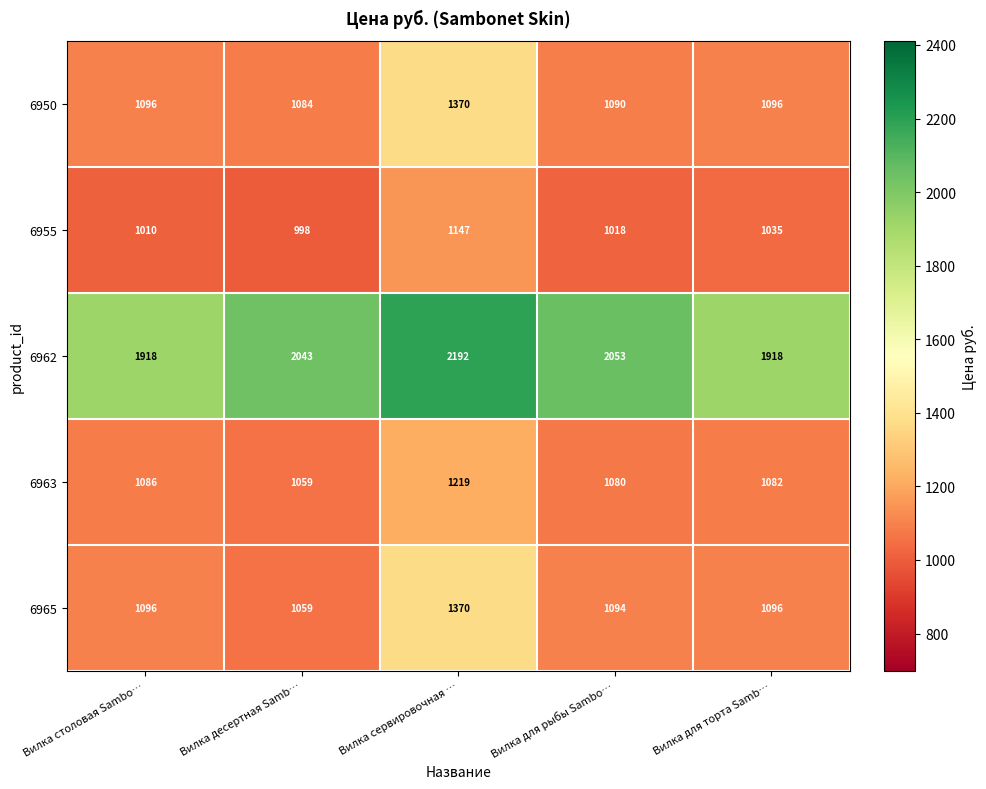

What is the difference between the maximum and minimum values in the 6955 series?

149